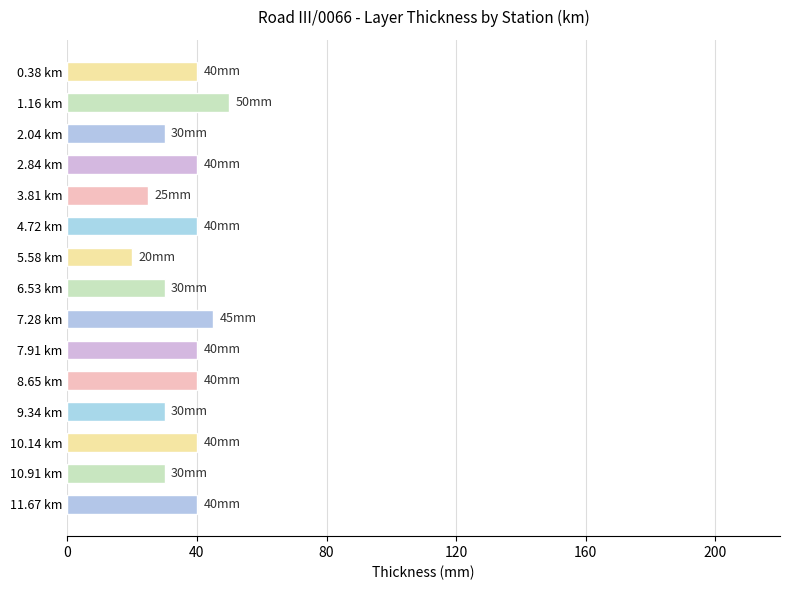

What is the ratio of the value at 7.28 km to the value at 8.65 km?

1.1